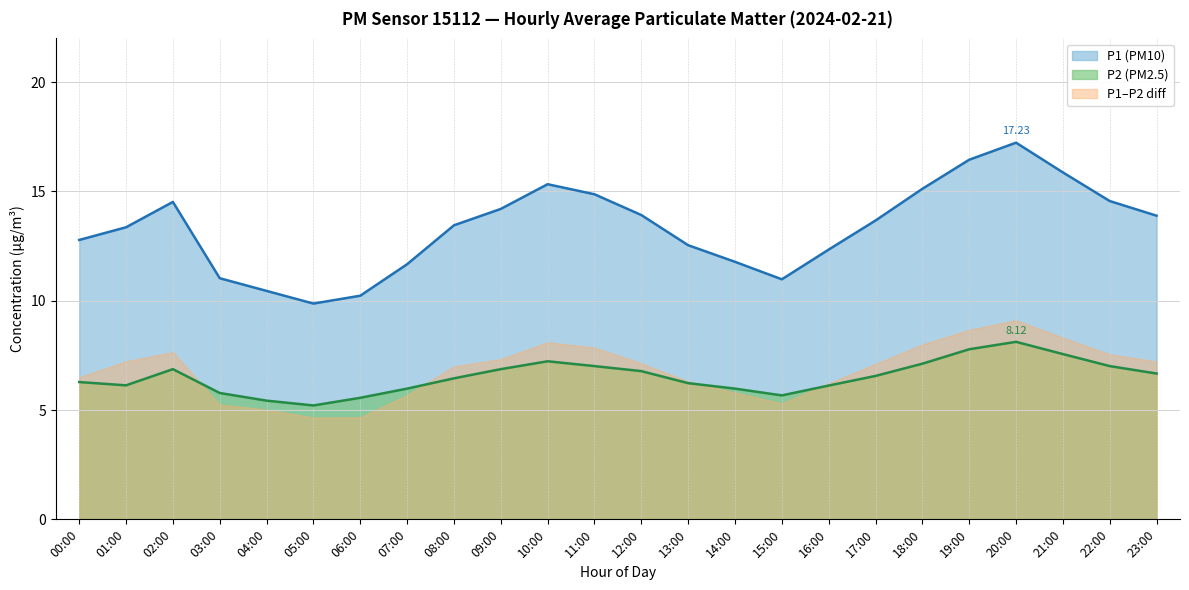

What is the spread (max minus min) of values at 06:00?

5.6